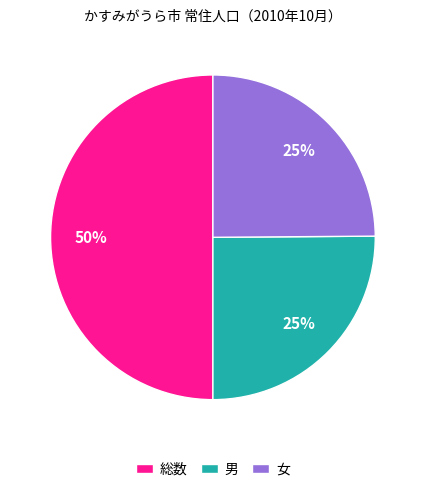

Is 男 the majority of the pie?

No